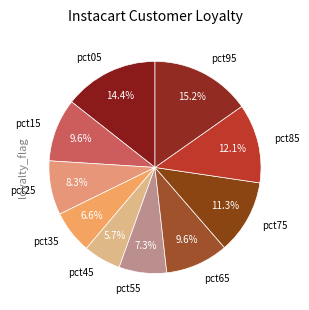

Which slice is the largest?

pct95